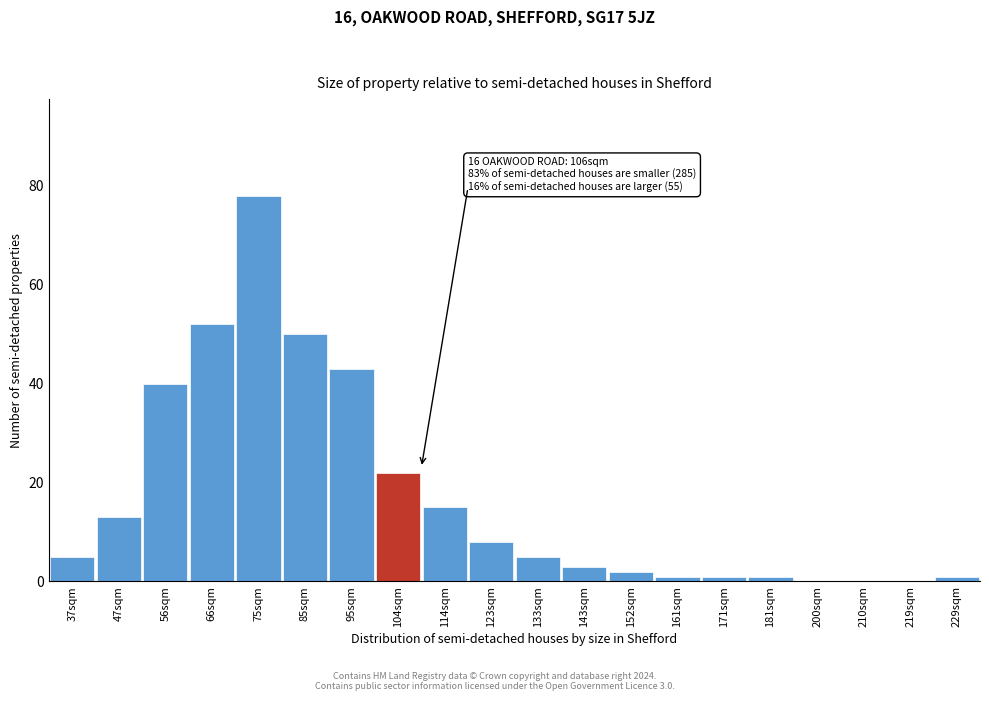

Reading left to right, list all the values displayed in this chart.

37sqm=5	47sqm=13	56sqm=40	66sqm=52	75sqm=78	85sqm=50	95sqm=43	104sqm=22	114sqm=15	123sqm=8	133sqm=5	143sqm=3	152sqm=2	161sqm=1	171sqm=1	181sqm=1	200sqm=0	210sqm=0	219sqm=0	229sqm=1